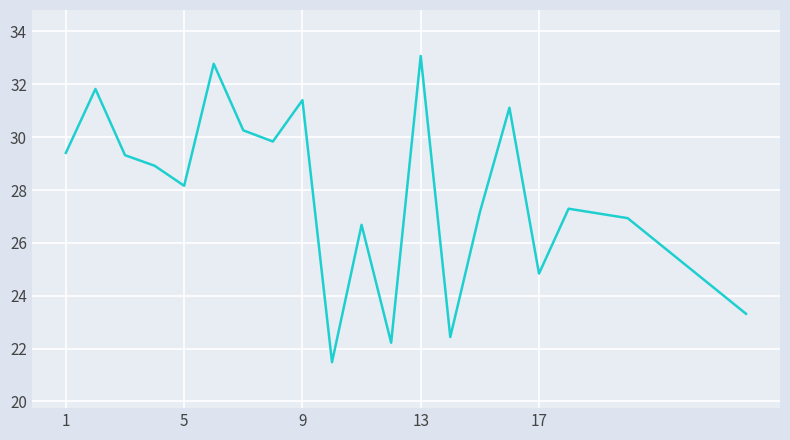

What is the difference between the maximum and minimum values?

11.6